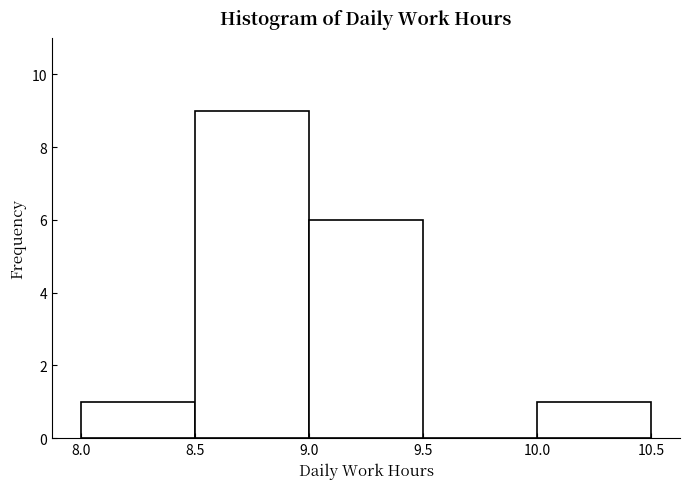

Reading left to right, list every bar in this chart as the range it spans on the x-axis followed by its height. The values are not printed on the chart, so give them approximately, as read against the axis.

8.0 to 8.5: 1
8.5 to 9.0: 9
9.0 to 9.5: 6
9.5 to 10.0: 0
10.0 to 10.5: 1